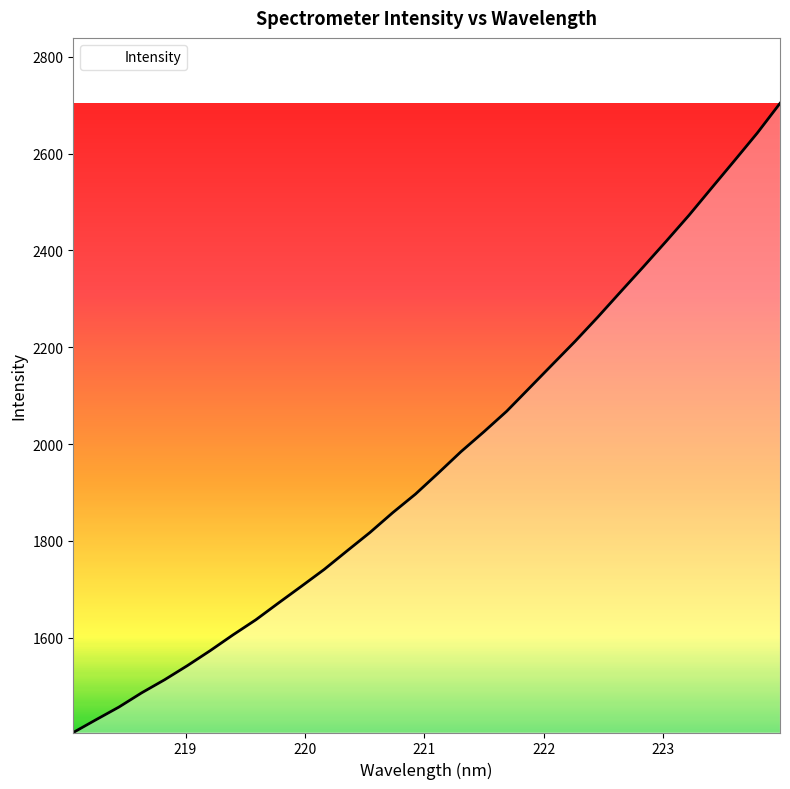

What is the smallest value displayed?

1404.4